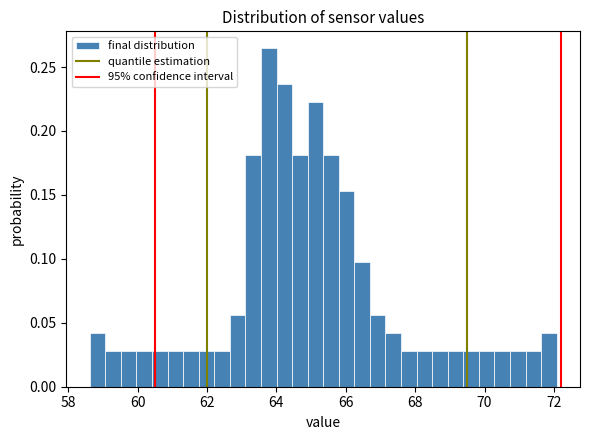

Read against the x-axis, roughly where is the centre of the tallest bar?

63.8